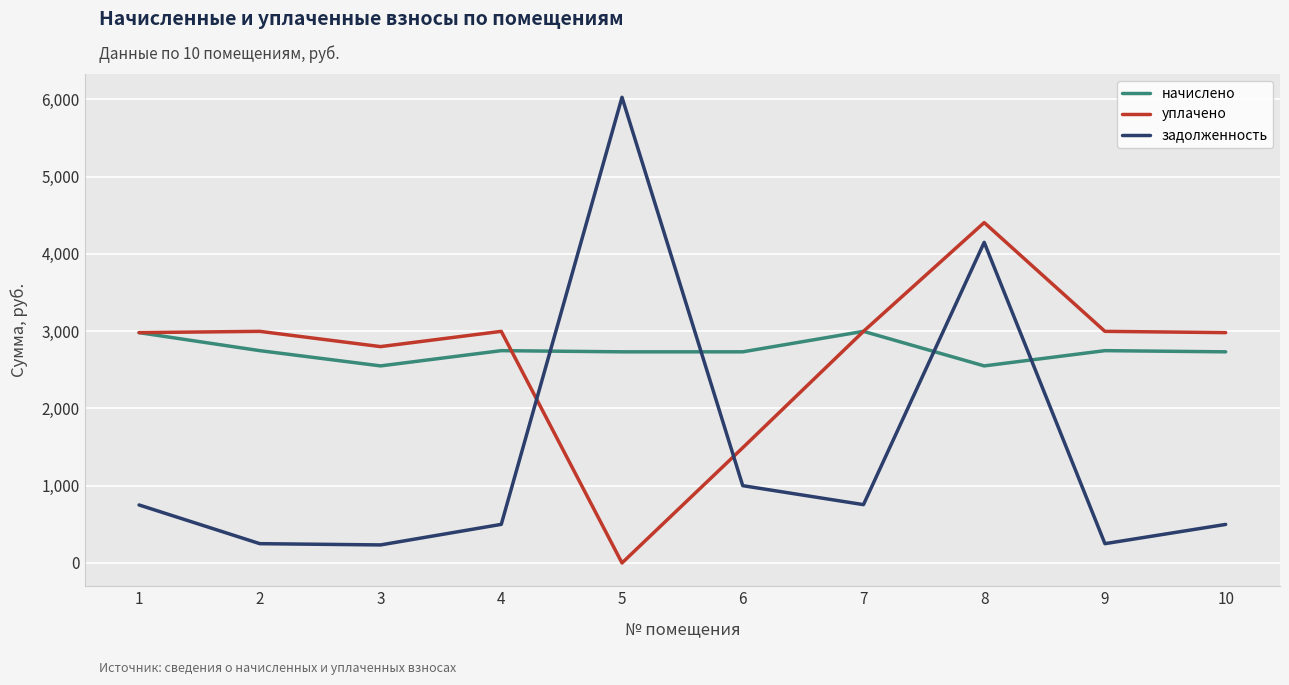

What is the difference between the maximum and second lowest values in the задолженность series?

5776.7